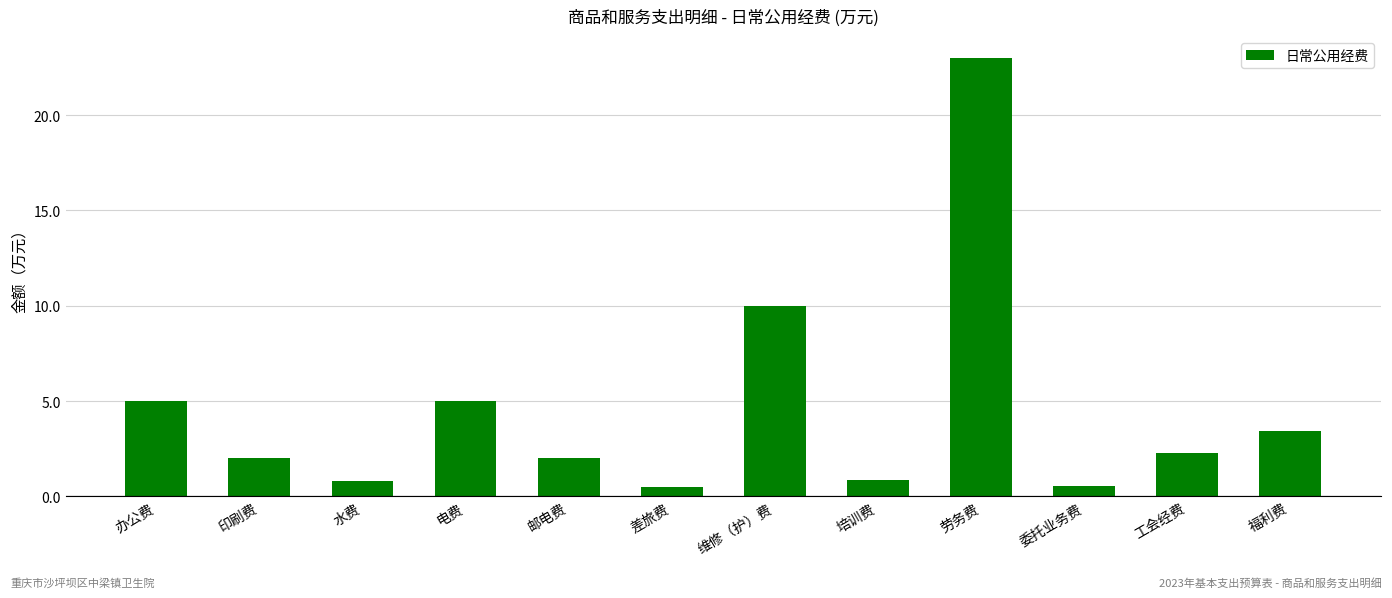

Does the chart contain stacked bars?

No